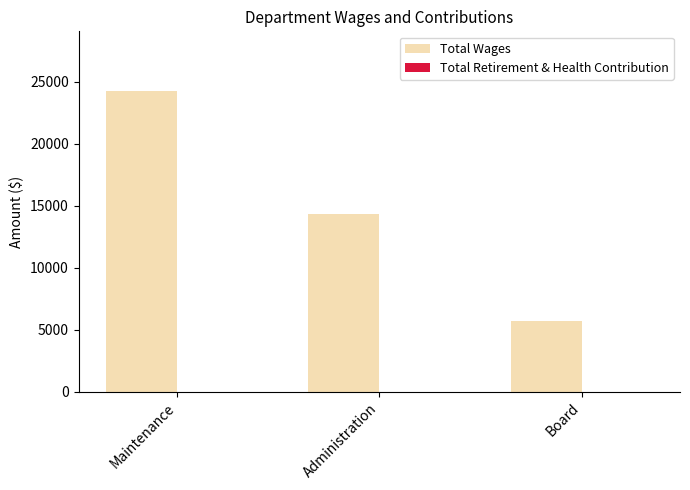

Which label corresponds to the smallest value in the chart?

Board